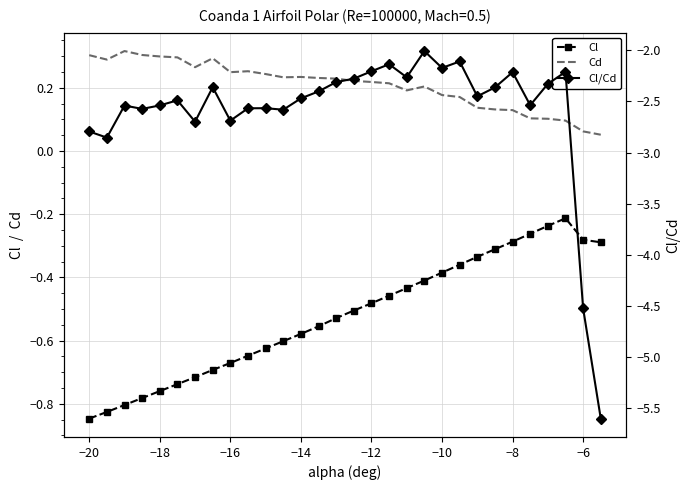

What is the minimum value shown in the chart?

-5.6